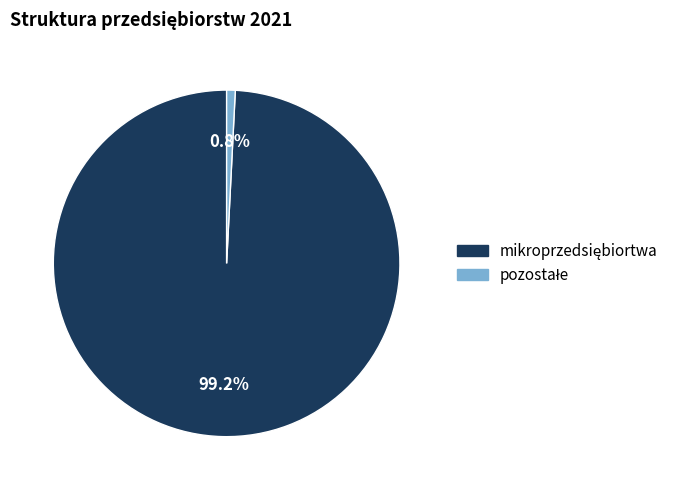

Is there a majority slice in this chart?

Yes